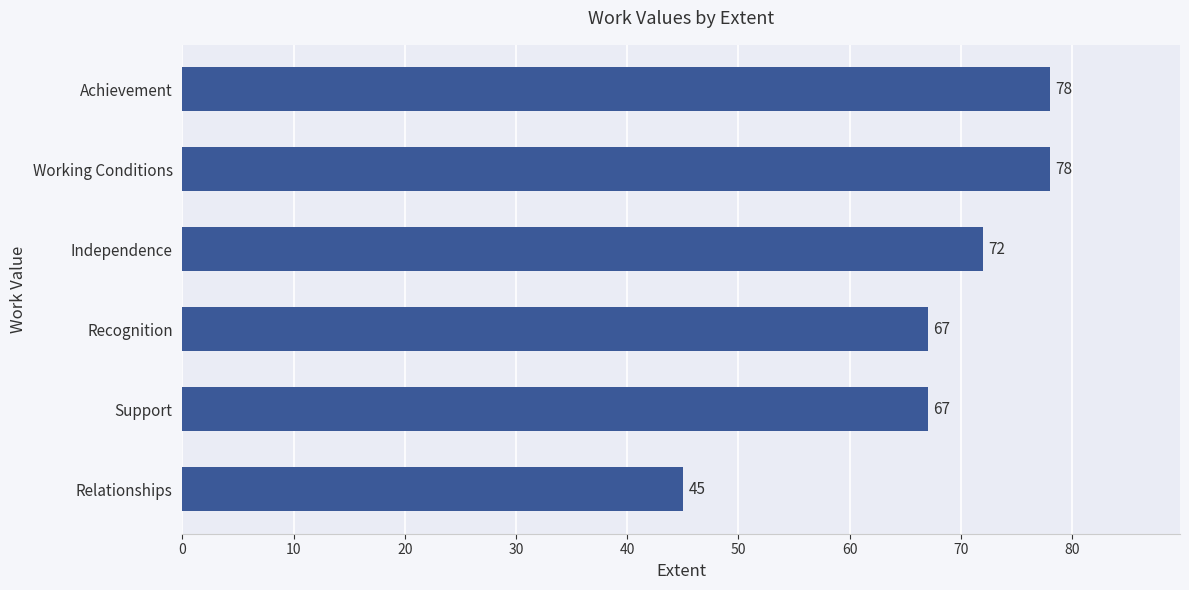

What is the average value?

68